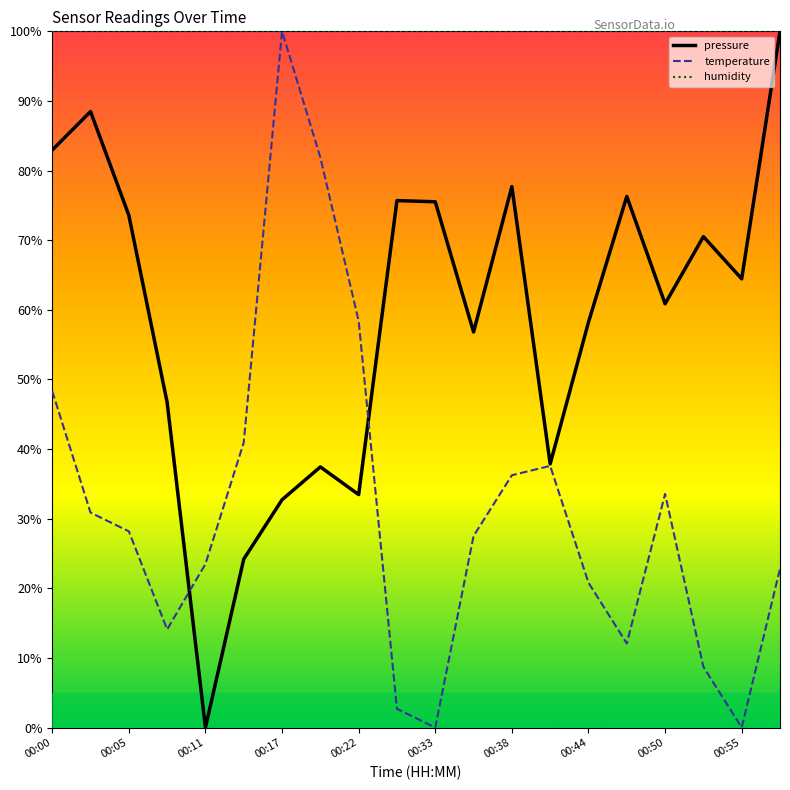

List the series in order of their overall mean, highest first.

humidity, pressure, temperature